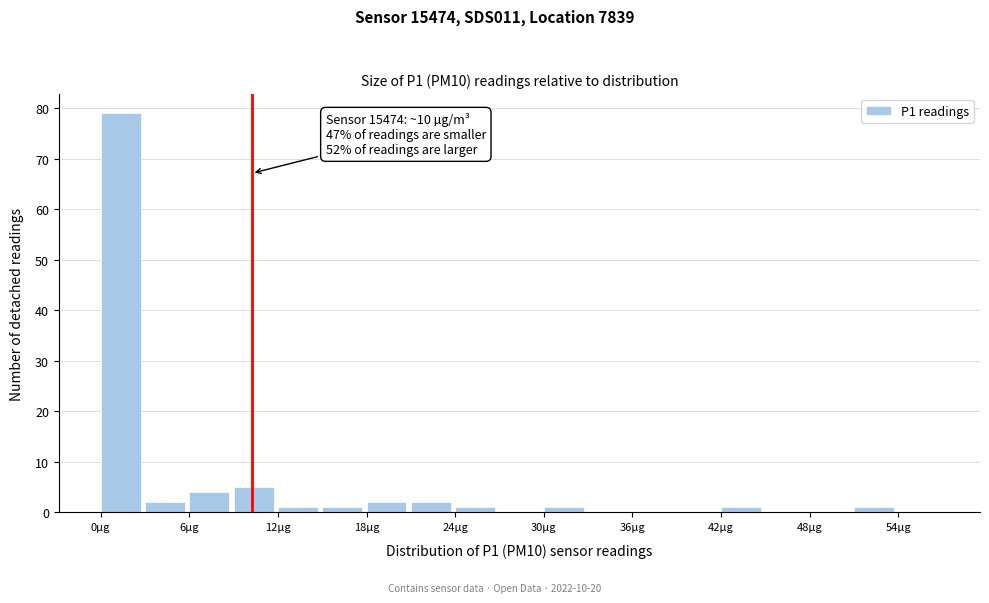

Around what value on the x-axis is the tallest bar? Give the approximate position of its centre, as read against the axis.

1